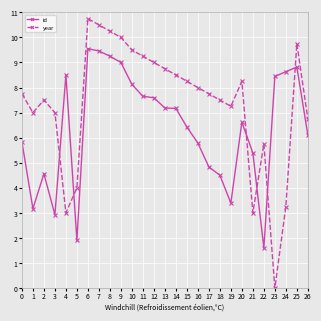

What is the difference between the highest and lowest values at 18?

3.0